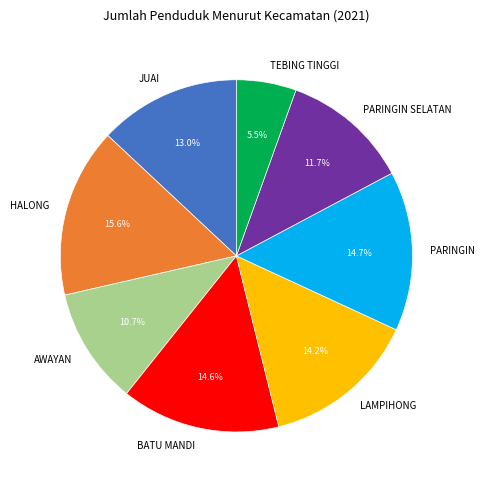

To the nearest percent, what is the difference between the largest and smallest slice percentages?

10%